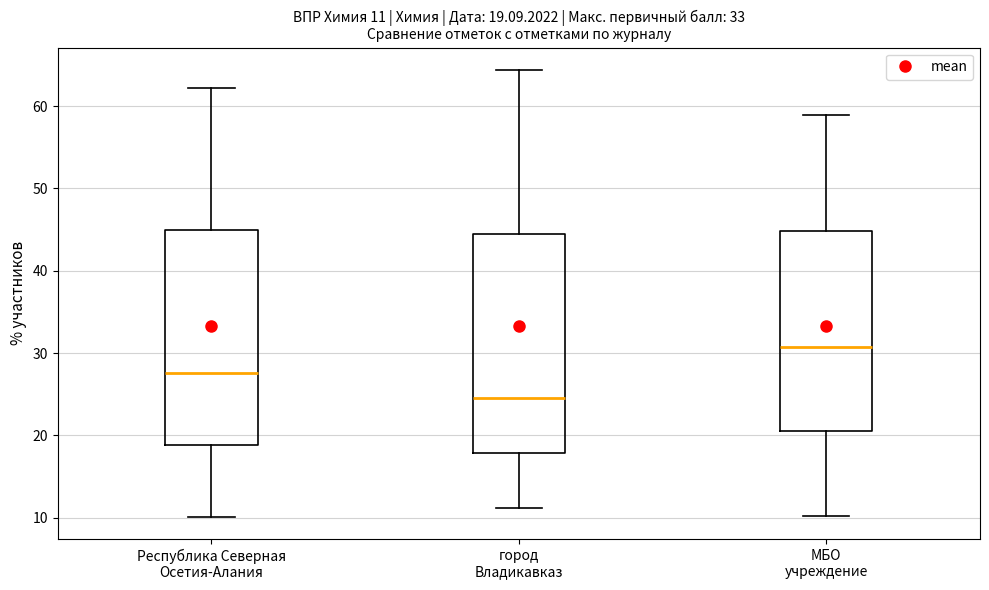

Which box's median line is the lowest?

город Владикавказ